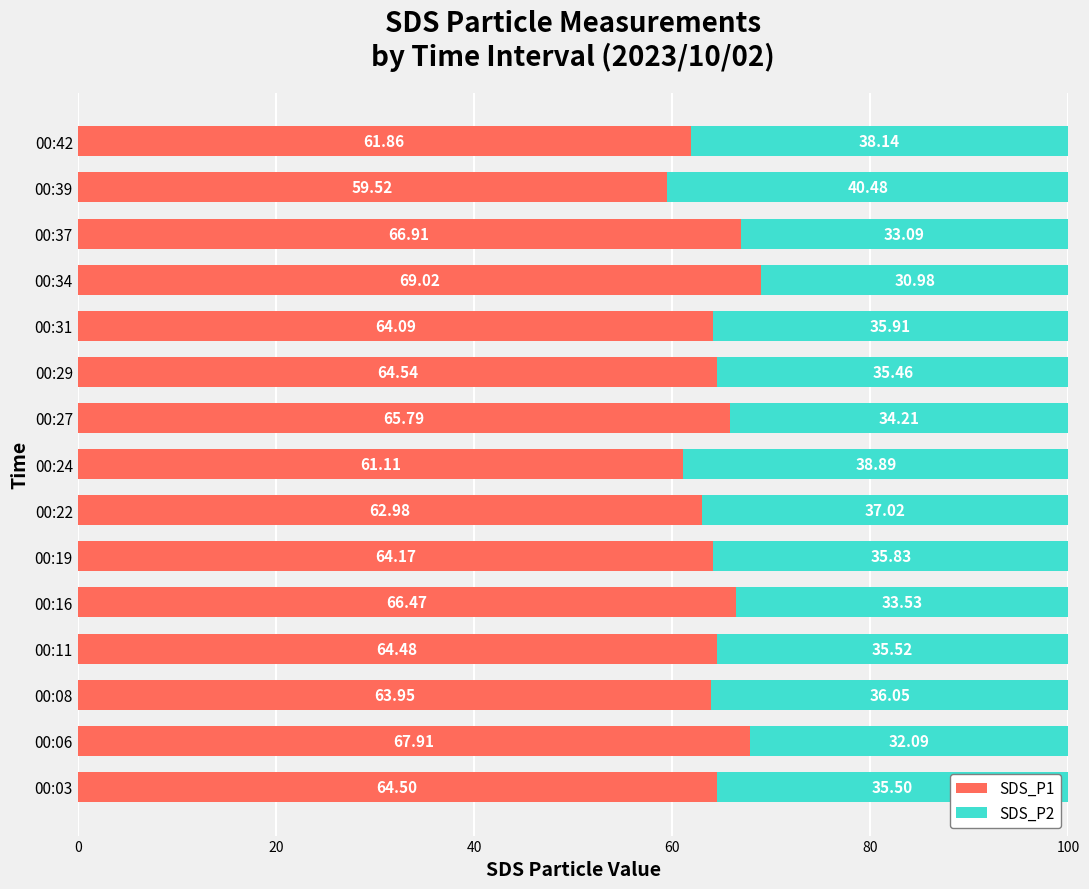

Rank the categories by SDS_P1 value from highest to lowest.

00:34, 00:06, 00:37, 00:16, 00:27, 00:29, 00:03, 00:11, 00:19, 00:31, 00:08, 00:22, 00:42, 00:24, 00:39